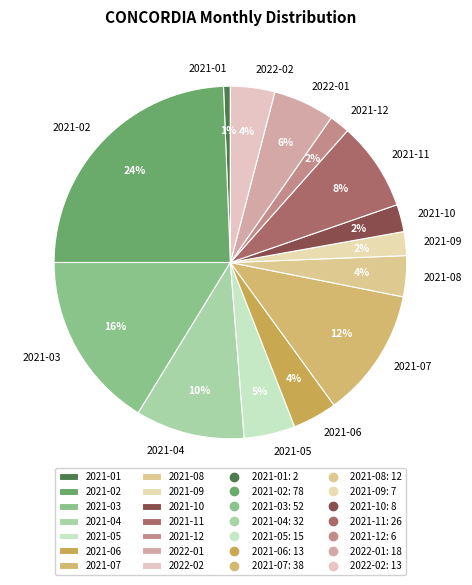

To the nearest percent, what is the combined percentage of 2022-02 and 2021-06?

8%